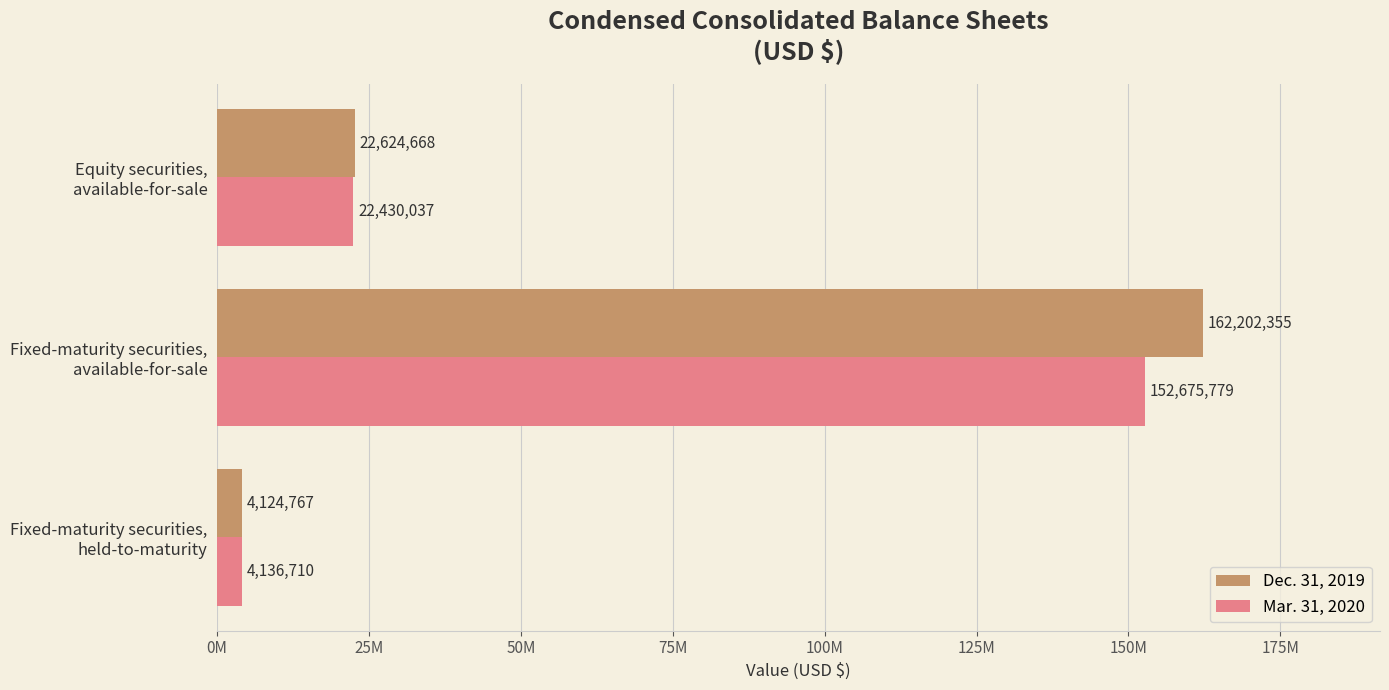

Count the number of categories in the chart.

3